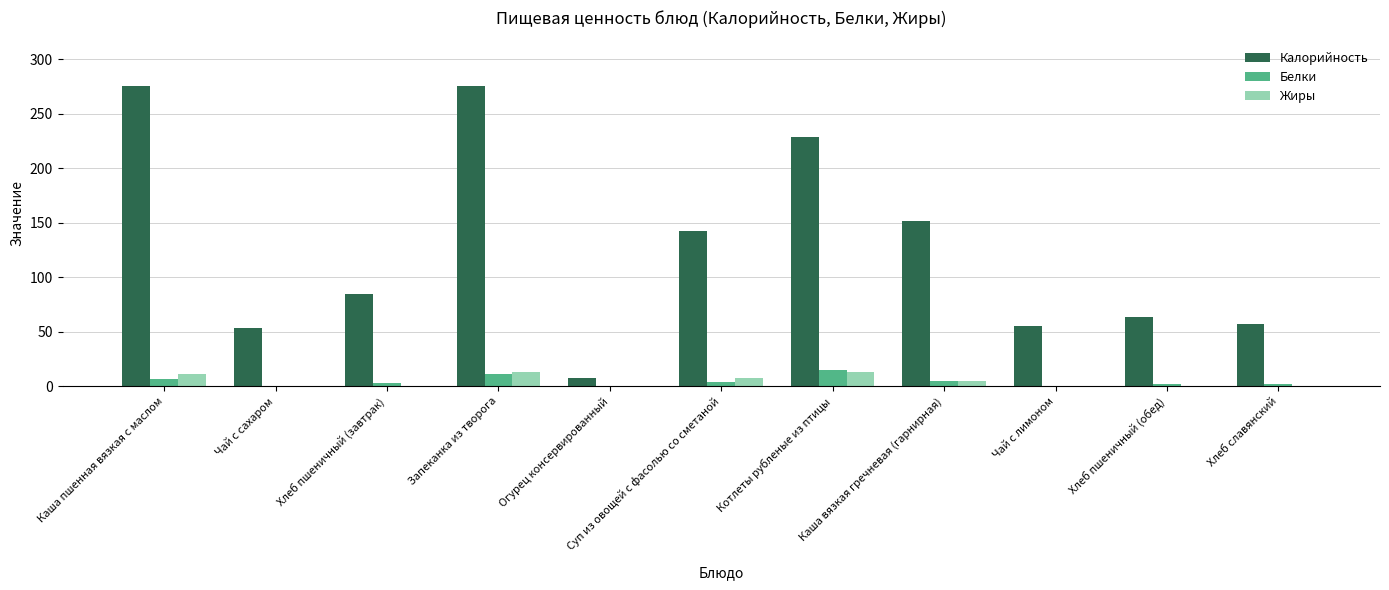

Which series has the largest total across all categories?

Калорийность